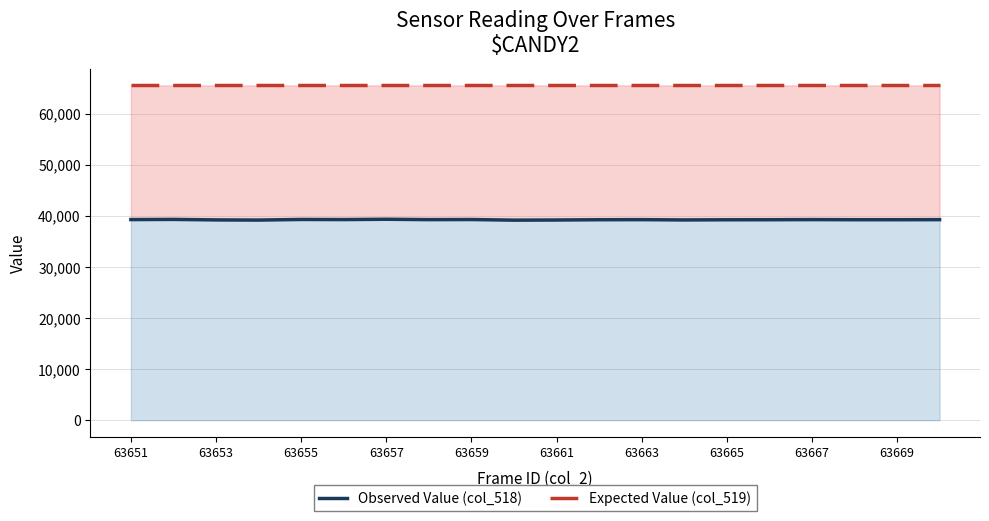

The Observed Value (col_518) series shows 39236 at 63665. True or false?

True